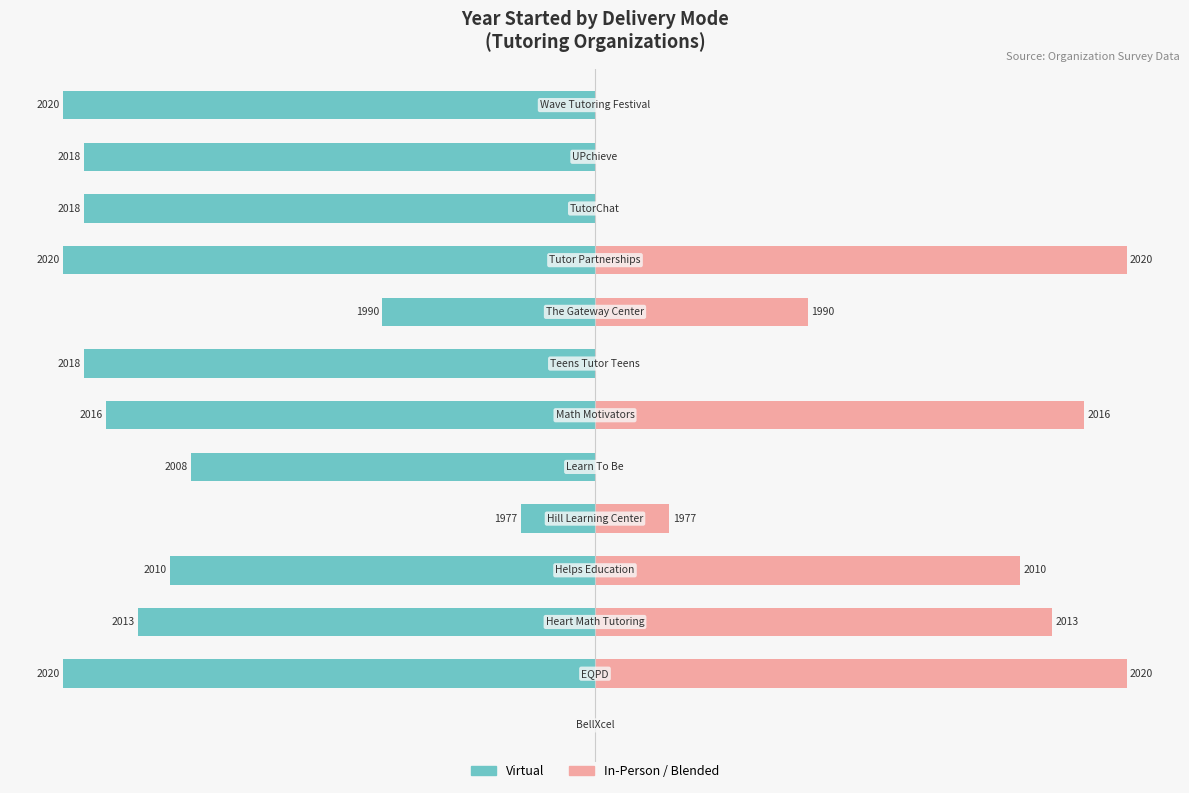

Between 12 and 8, which is larger?

8